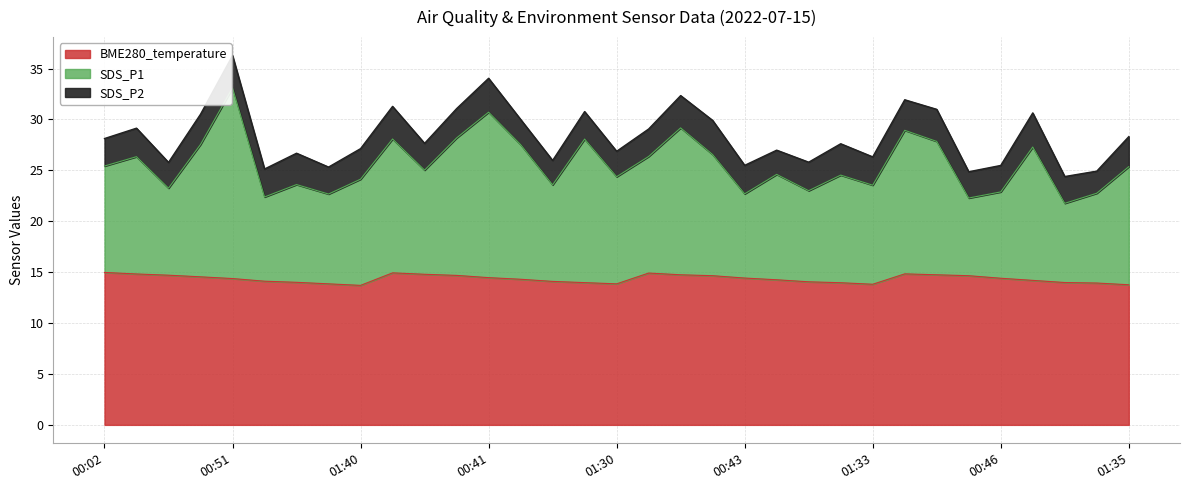

What is the minimum value shown in the chart?

13.7